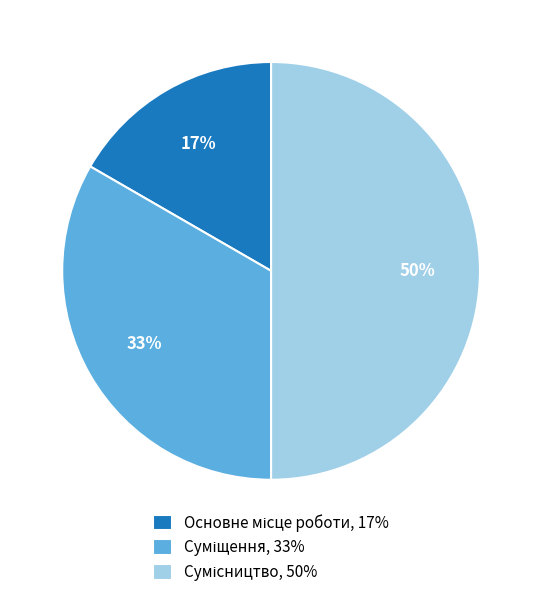

To the nearest percent, what is the average slice percentage?

33%